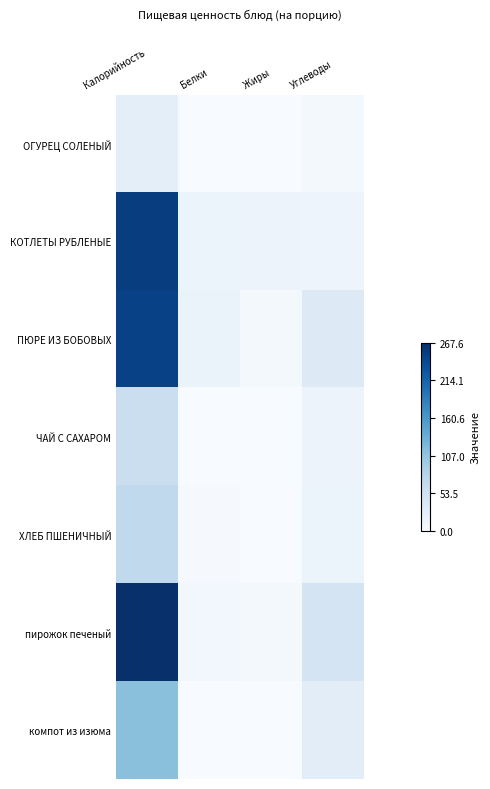

How many data points does each series have?

4